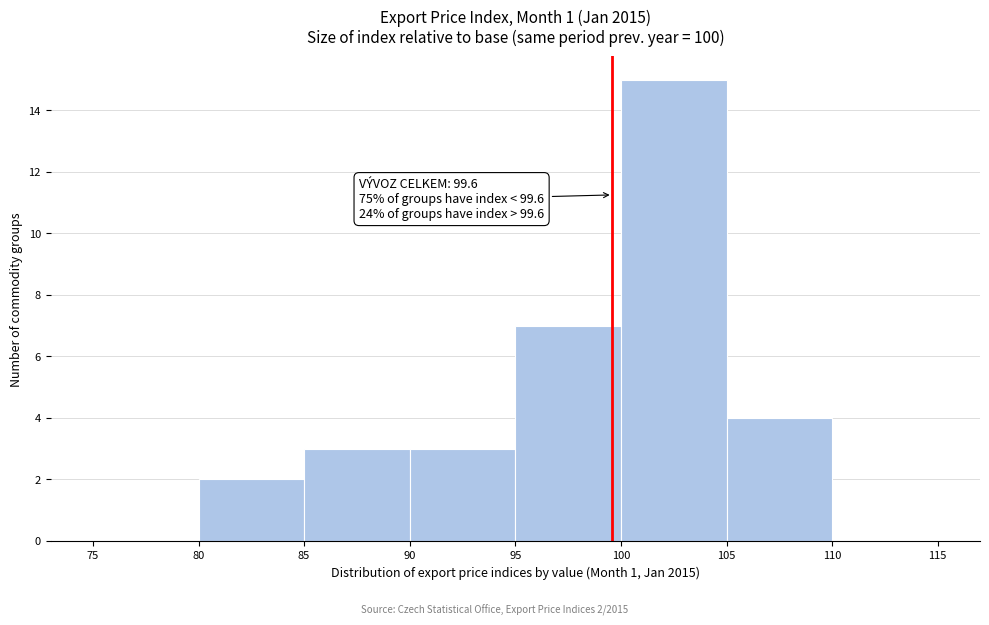

Over which range of the x-axis is the bar tallest?

100 to 105